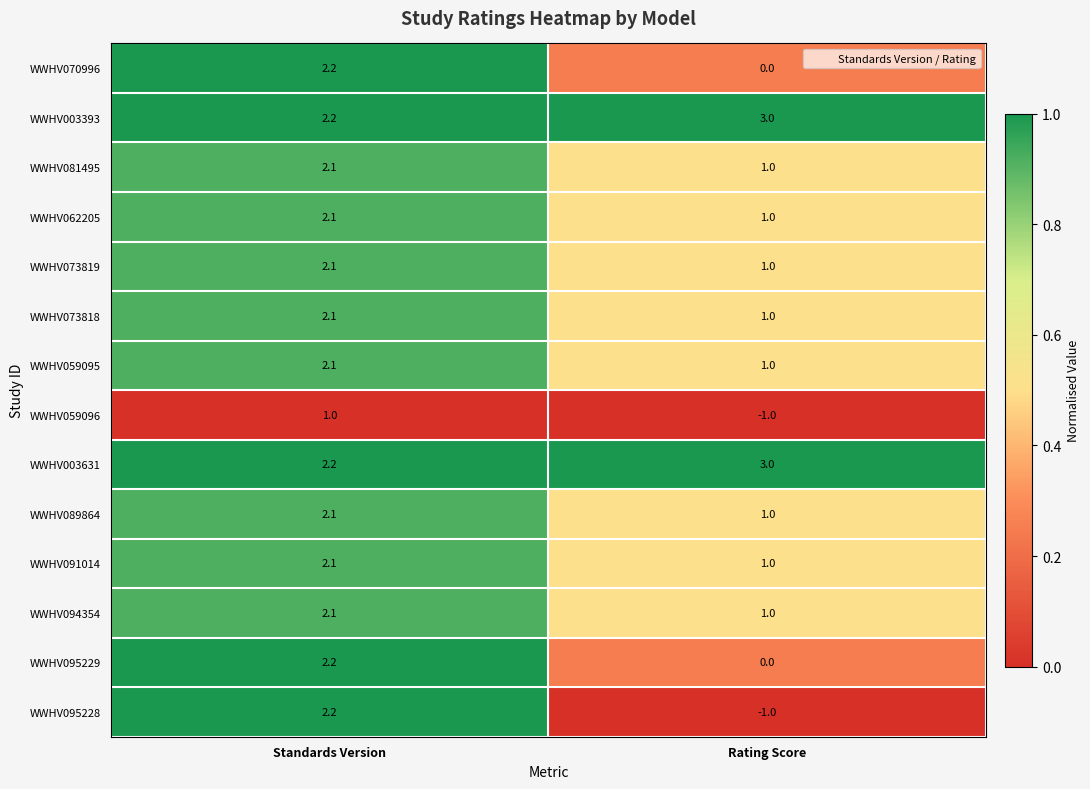

Which series has the widest spread of values?

WWHV095228